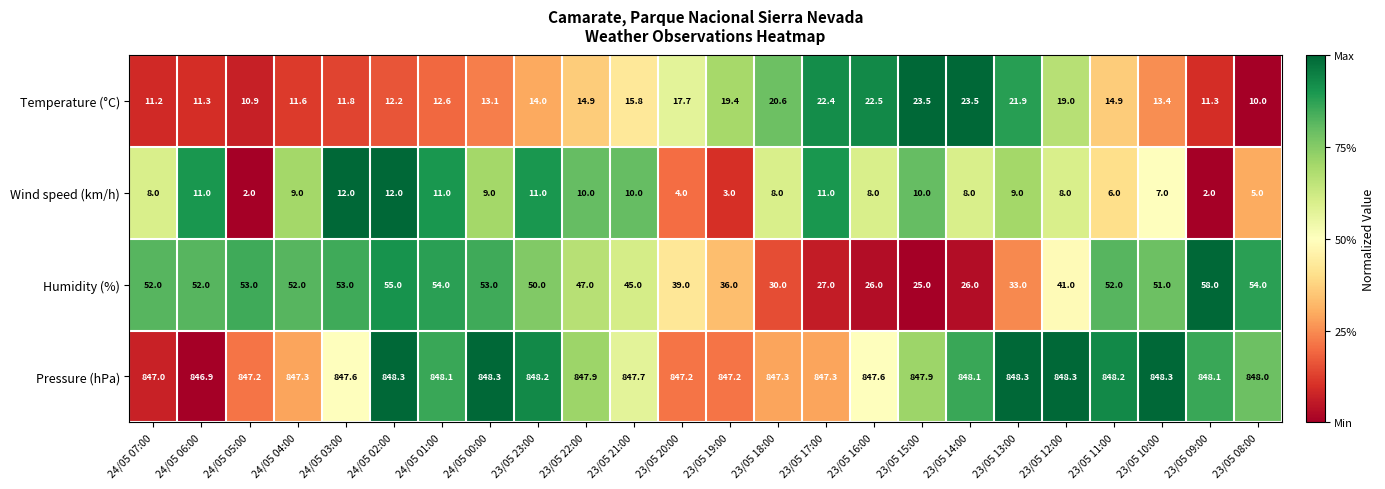

List the series in order of their peak value, highest first.

Pressure (hPa), Humidity (%), Temperature (°C), Wind speed (km/h)